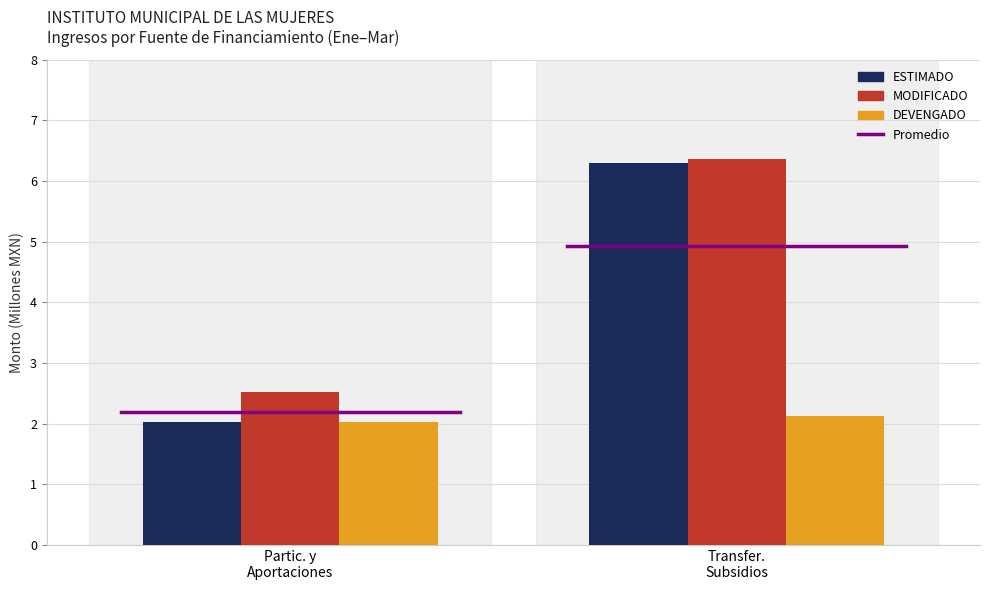

At how many categories does at least one series exceed 4?

1